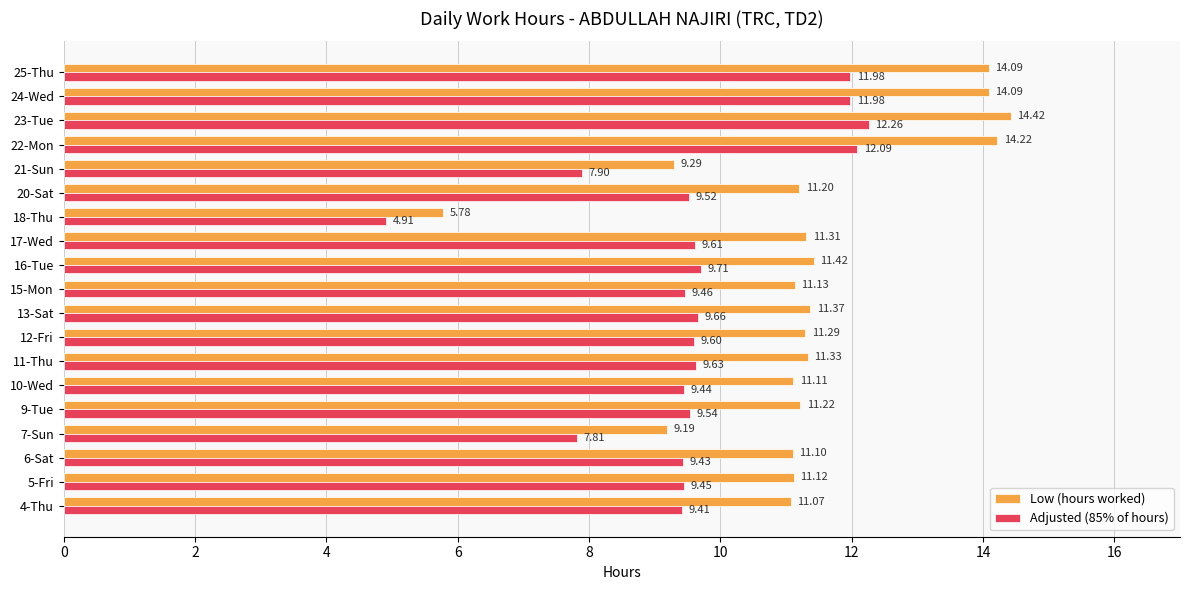

List the series in order of their overall mean, highest first.

Low (hours worked), Adjusted (85% of hours)